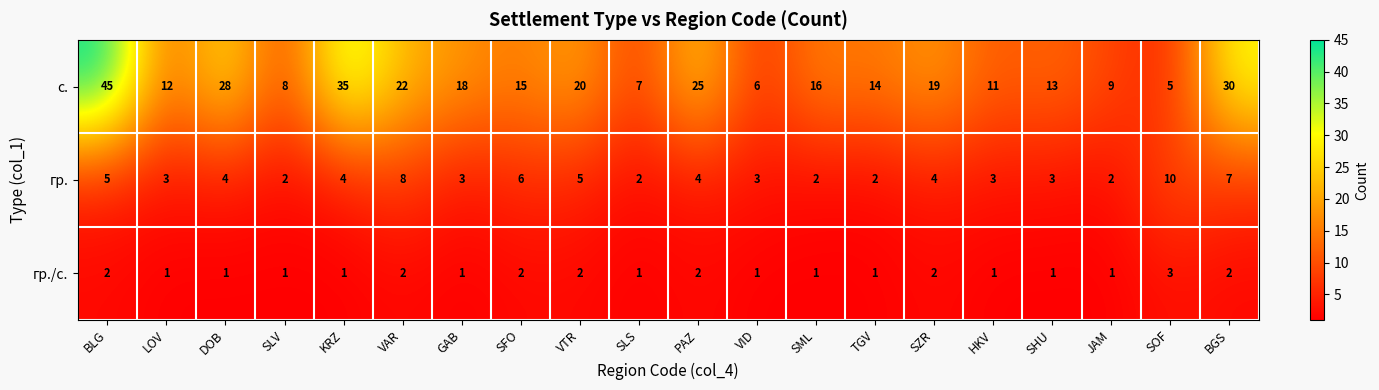

What is the sum of all гр. values?

82